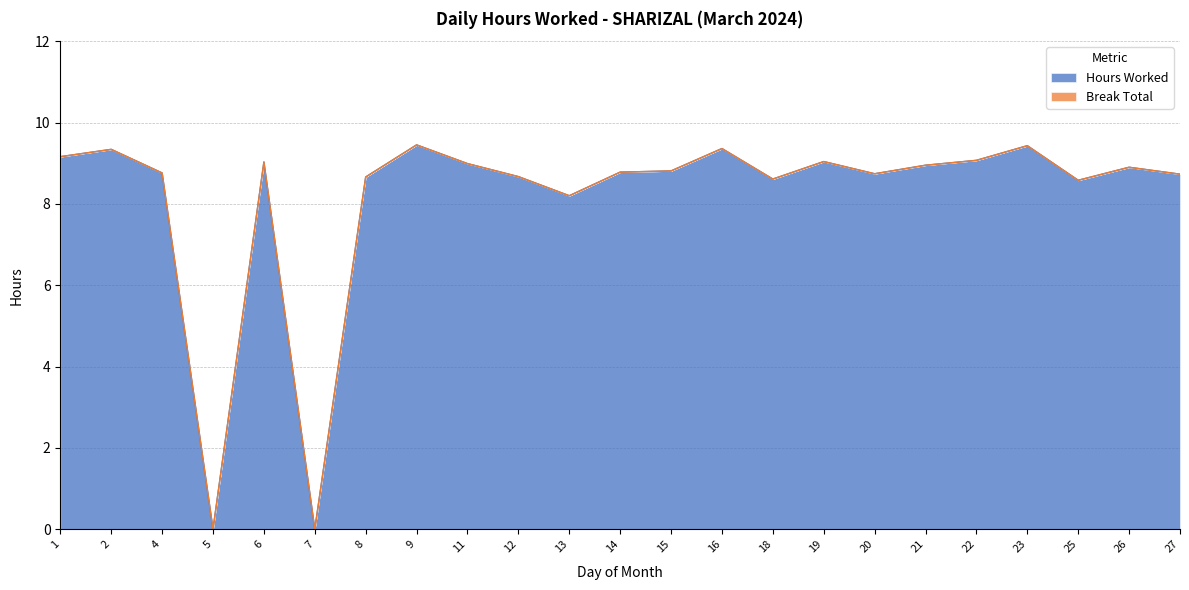

True or false: there are more than 1 points higher than both neighbors.

True